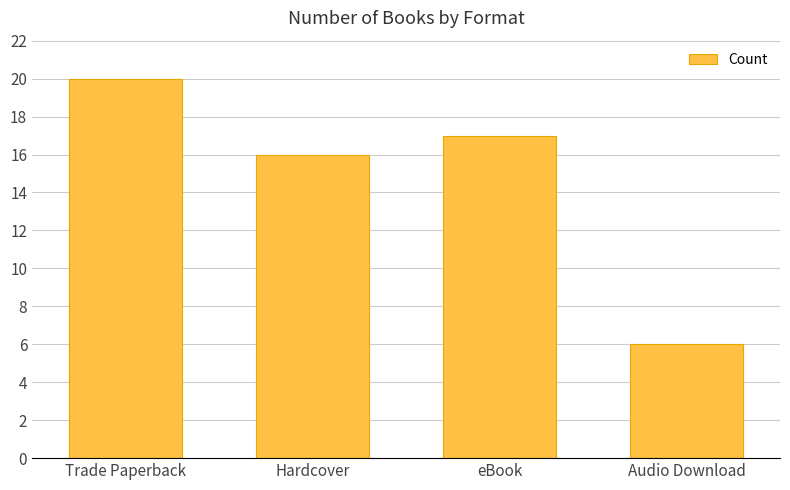

True or false: the data shows 9 at Audio Download.

False